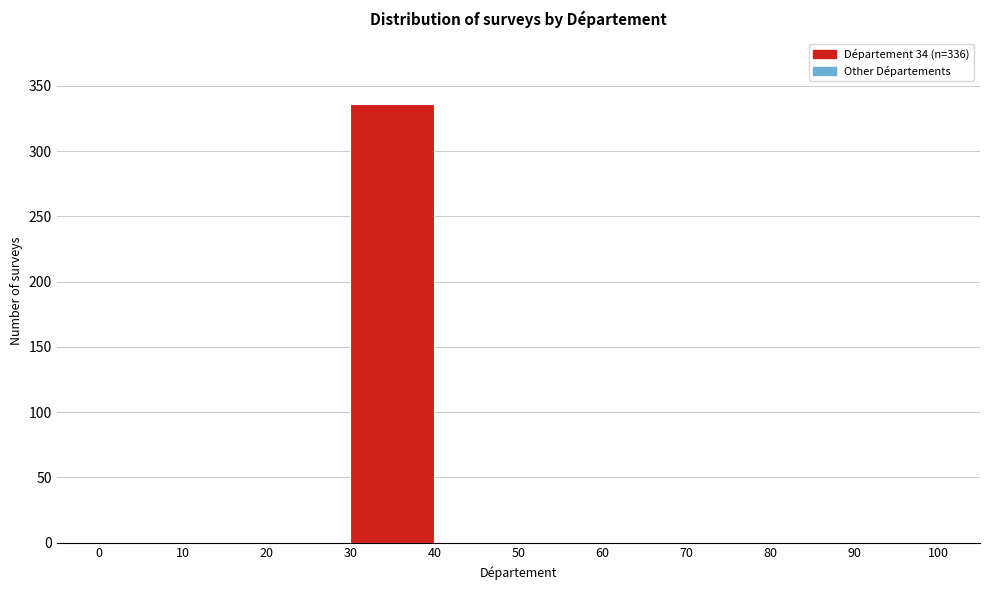

Which range on the x-axis has the tallest bar?

30 to 40